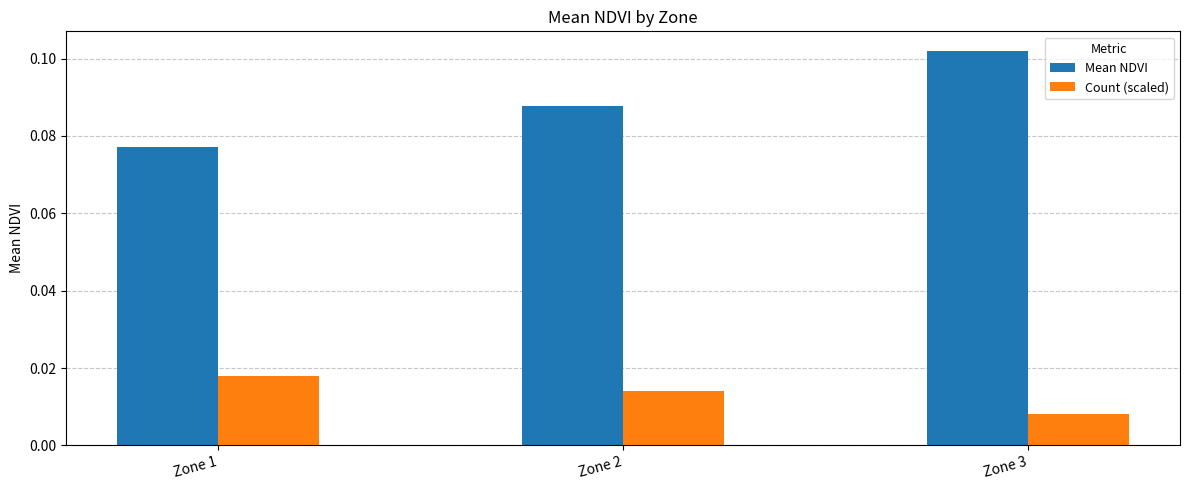

Is it true that Mean NDVI equals 0.0 at Zone 1?

False